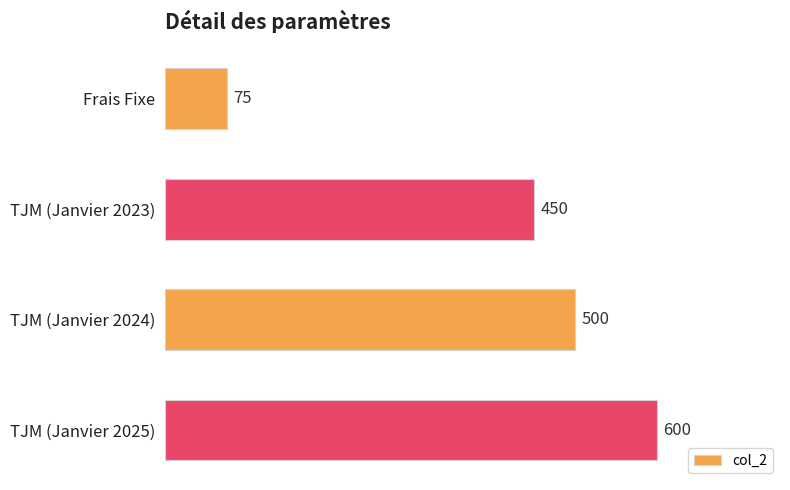

The value at TJM (Janvier 2025) is 600. True or false?

True